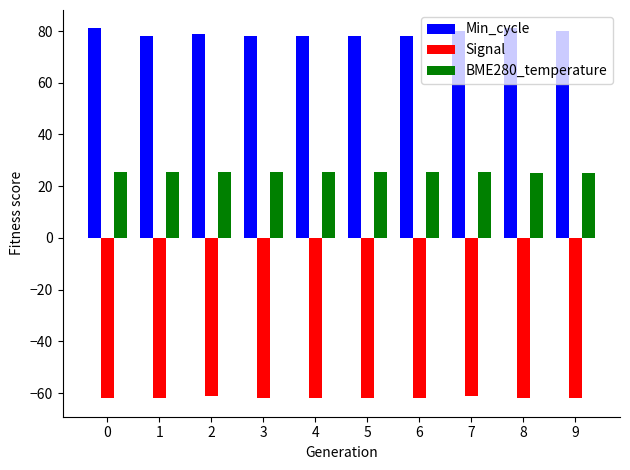

What is the difference between the highest and lowest values at 9?

142.0